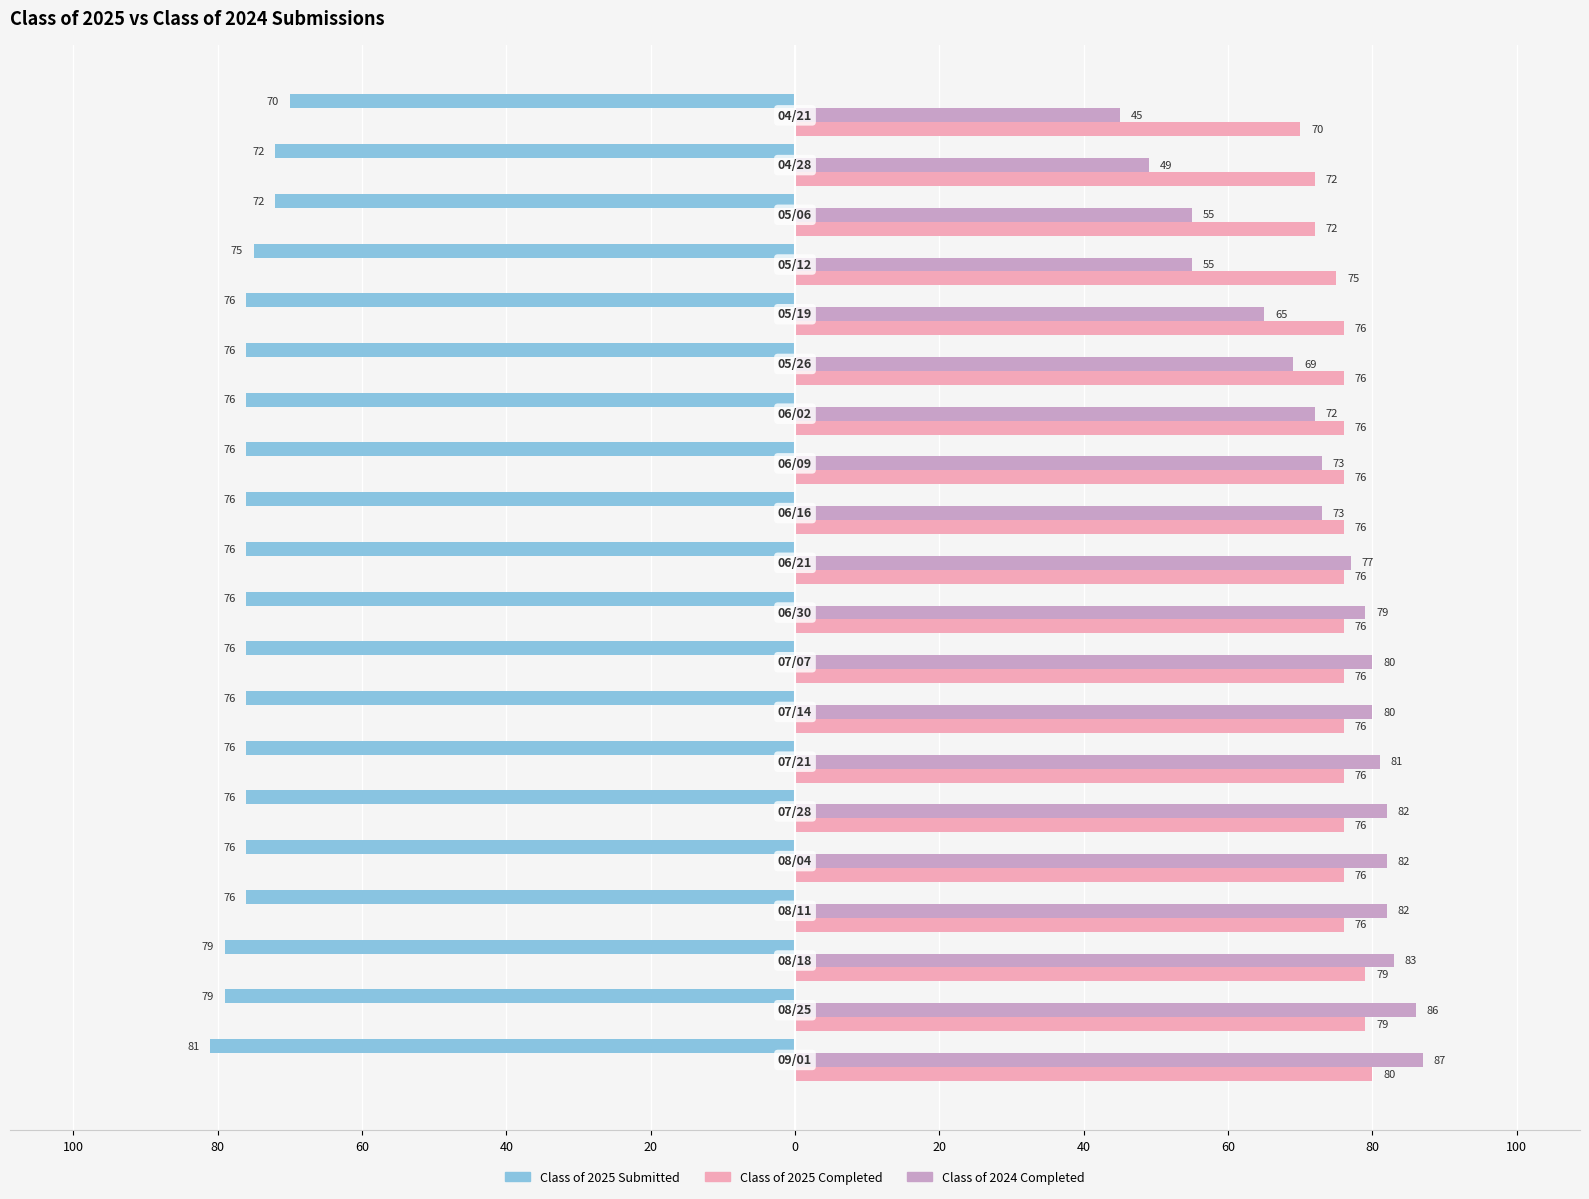

What are all the series names shown in the legend?

Class of 2025 Submitted, Class of 2025 Completed, Class of 2024 Completed